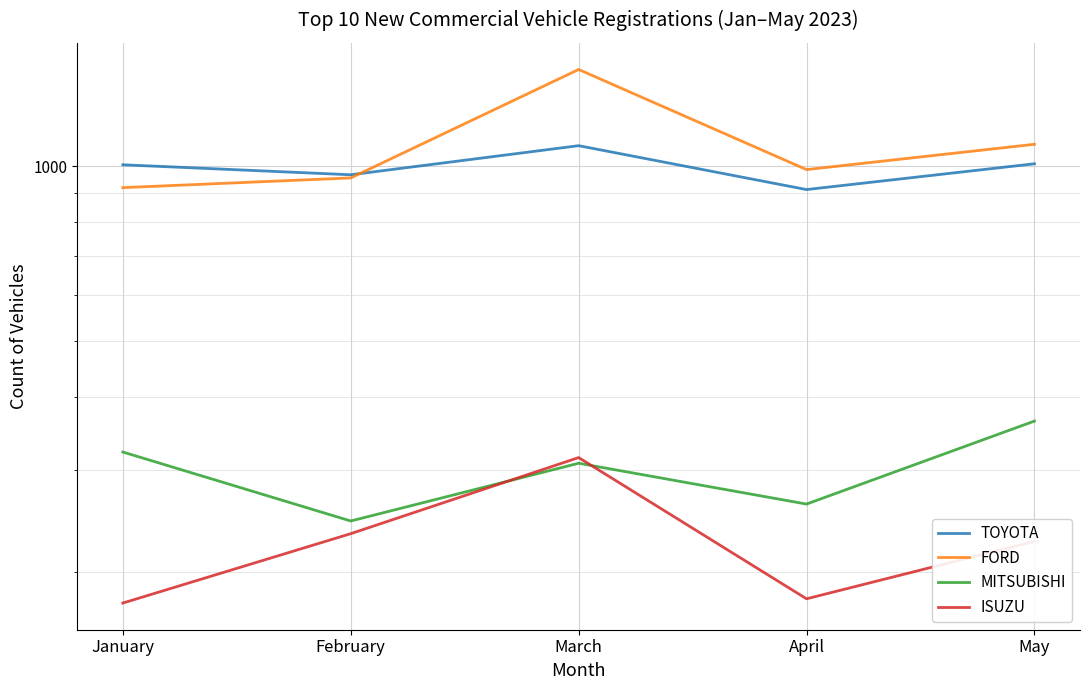

Reading right to left, transcribe all the data shown in this chart.

TOYOTA: 1009	911	1084	966	1005
FORD: 1090	986	1466	954	918
MITSUBISHI: 364	262	308	245	322
ISUZU: 226	180	315	233	177